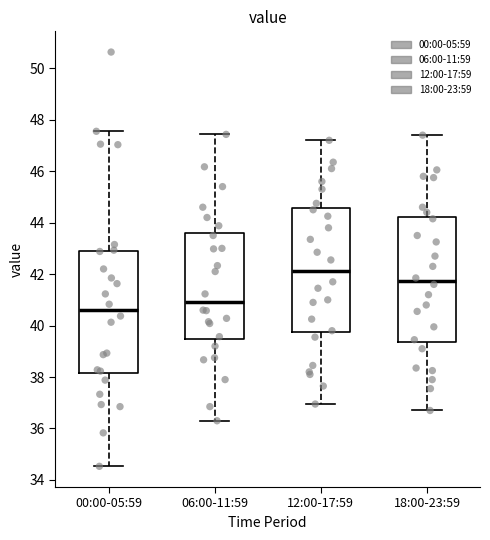

Which box's median line is the highest?

12:00-17:59